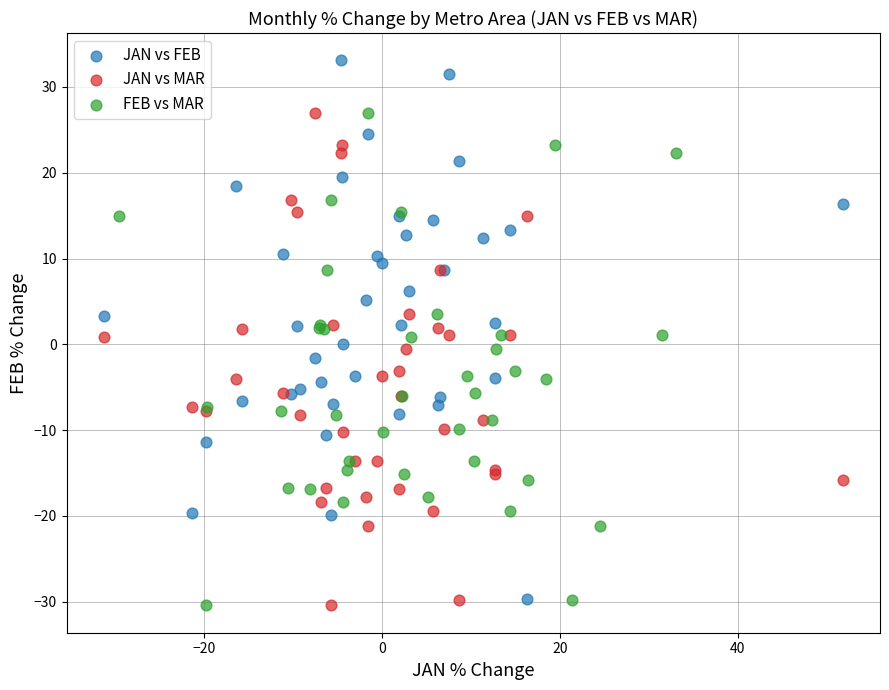

Which series reaches the maximum Y coordinate?

JAN vs FEB